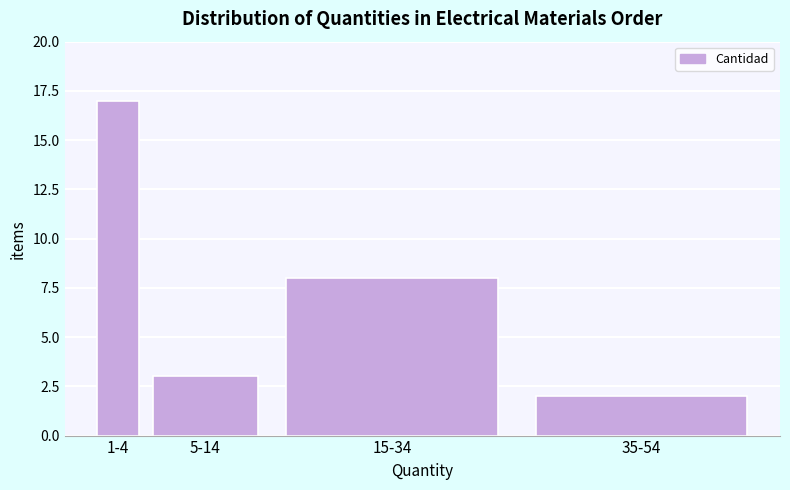

Reading left to right, transcribe all the data shown in this chart.

17	3	8	2